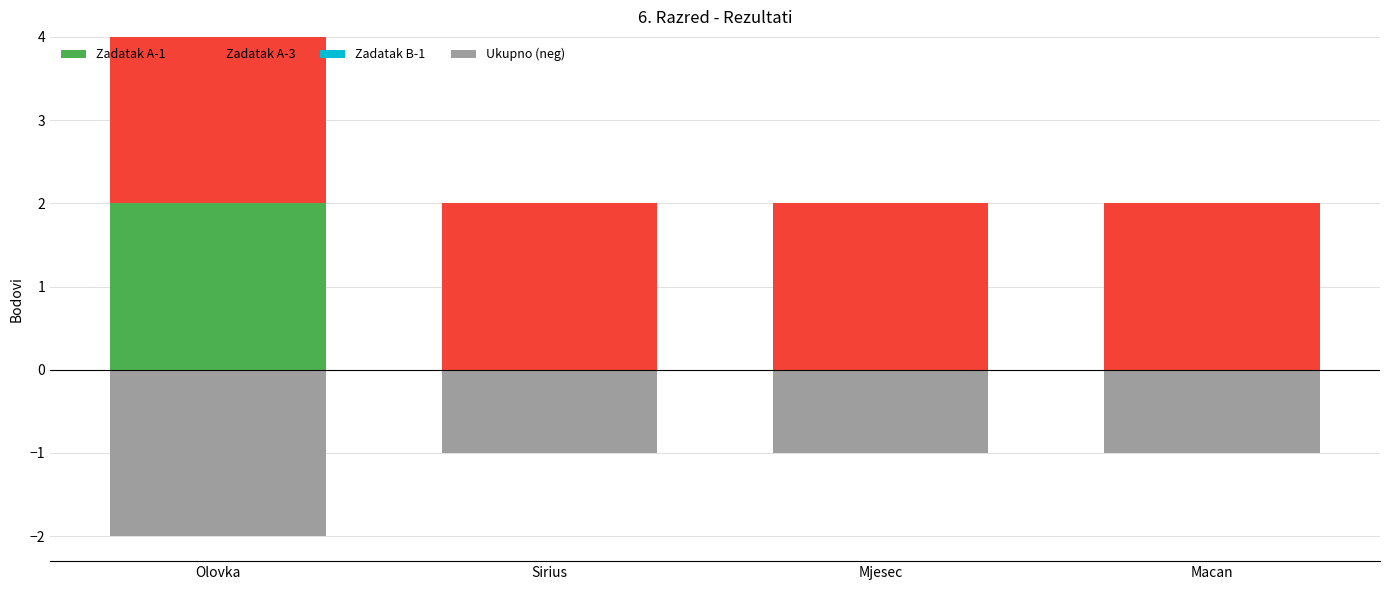

What is the difference between the maximum and minimum values in the Zadatak A-1 series?

2